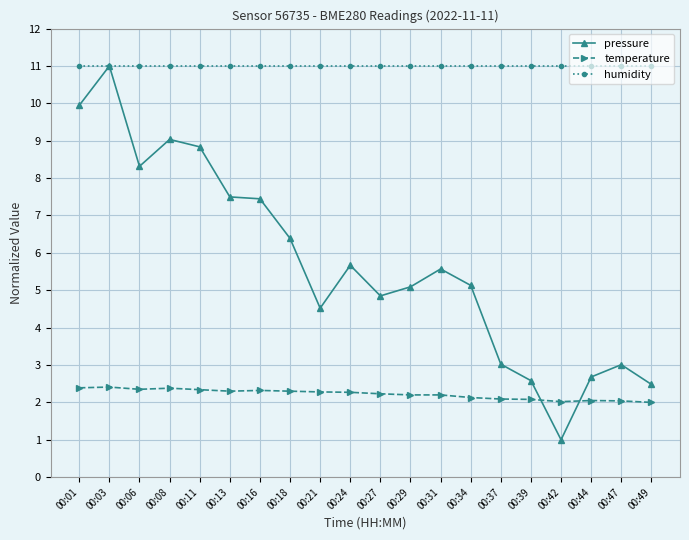

The humidity series shows 6.2 at 00:03. True or false?

False